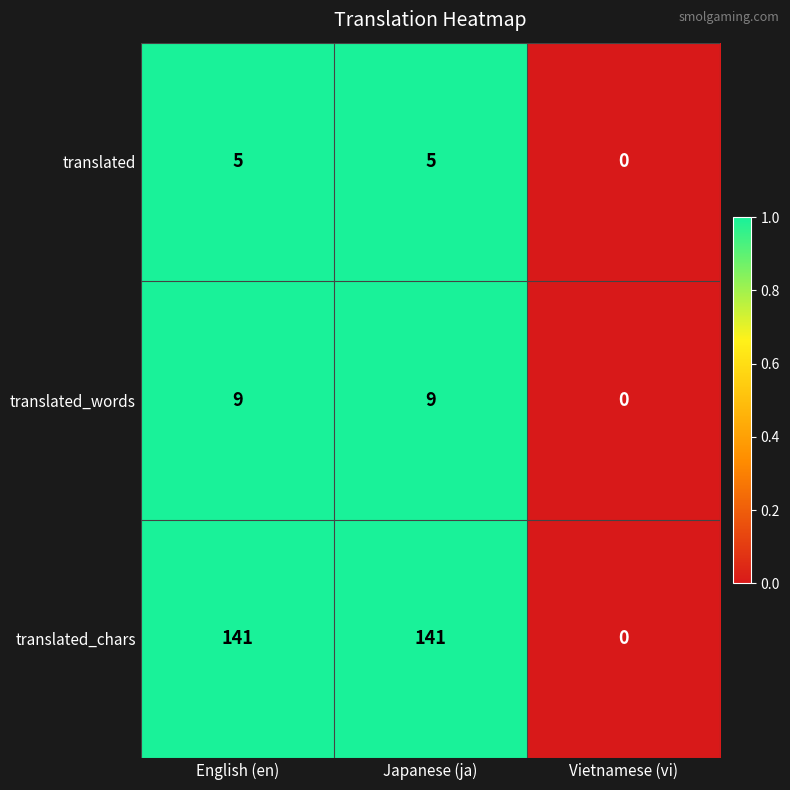

How many translated_chars values are between 0 and 141?

3